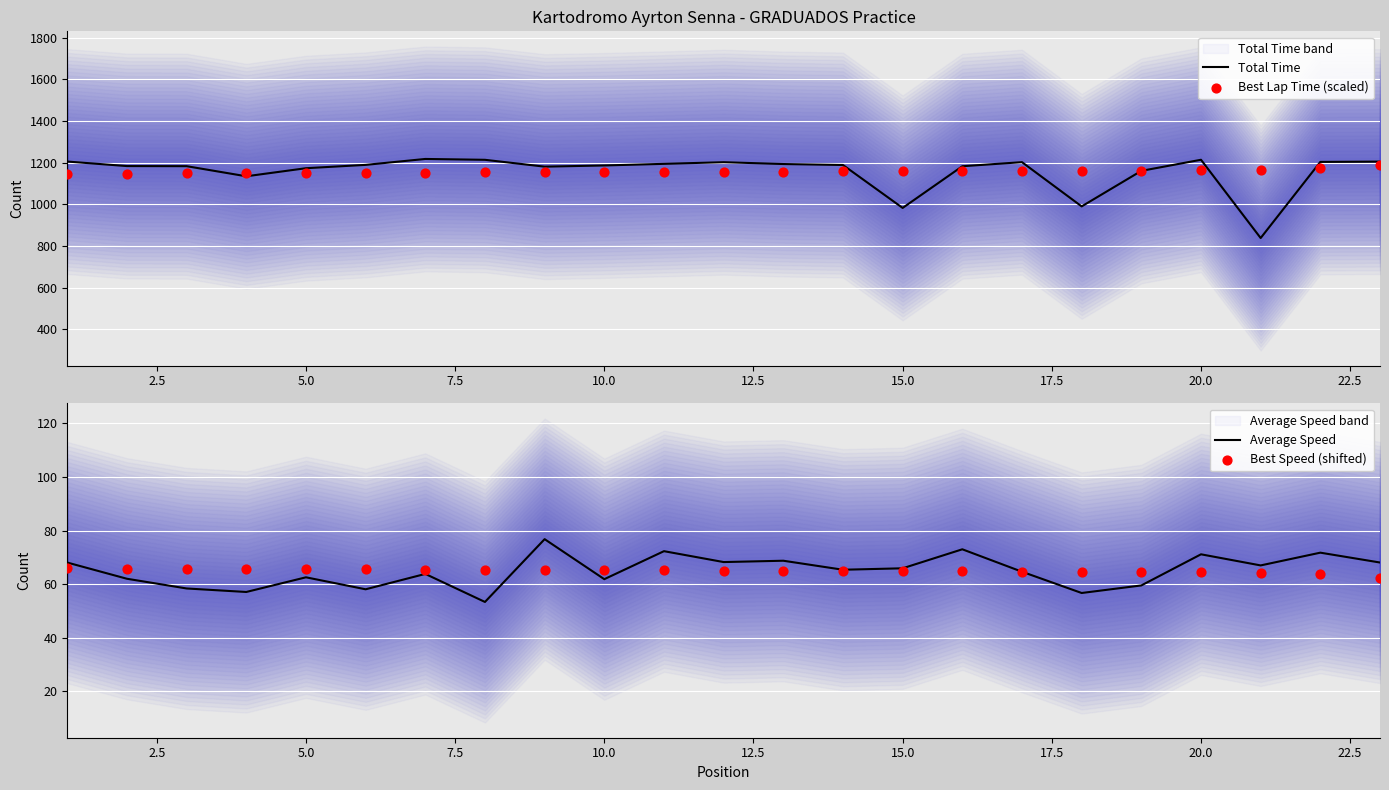

Which series has the largest Y range (max minus min)?

Total Time